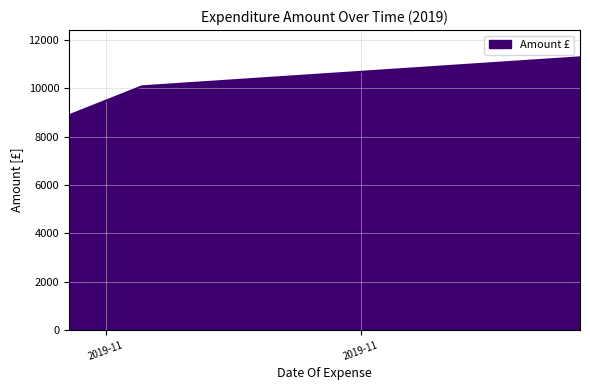

What is the maximum value shown in the chart?

11287